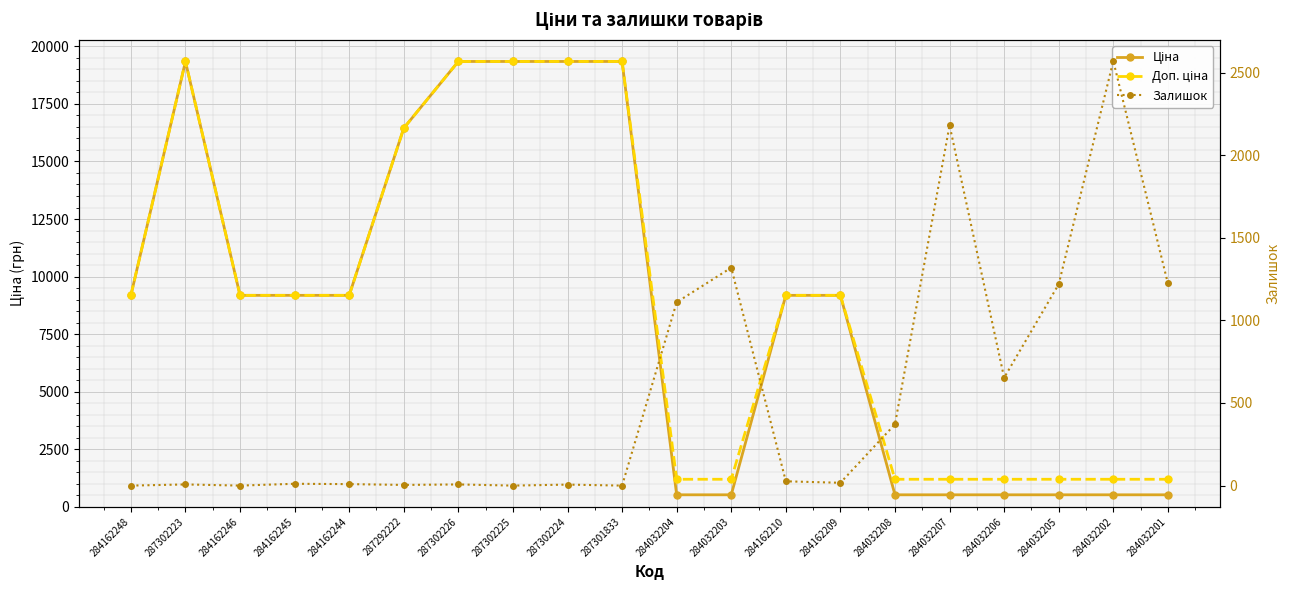

The Ціна series shows 19343.1 at 287302225. True or false?

True